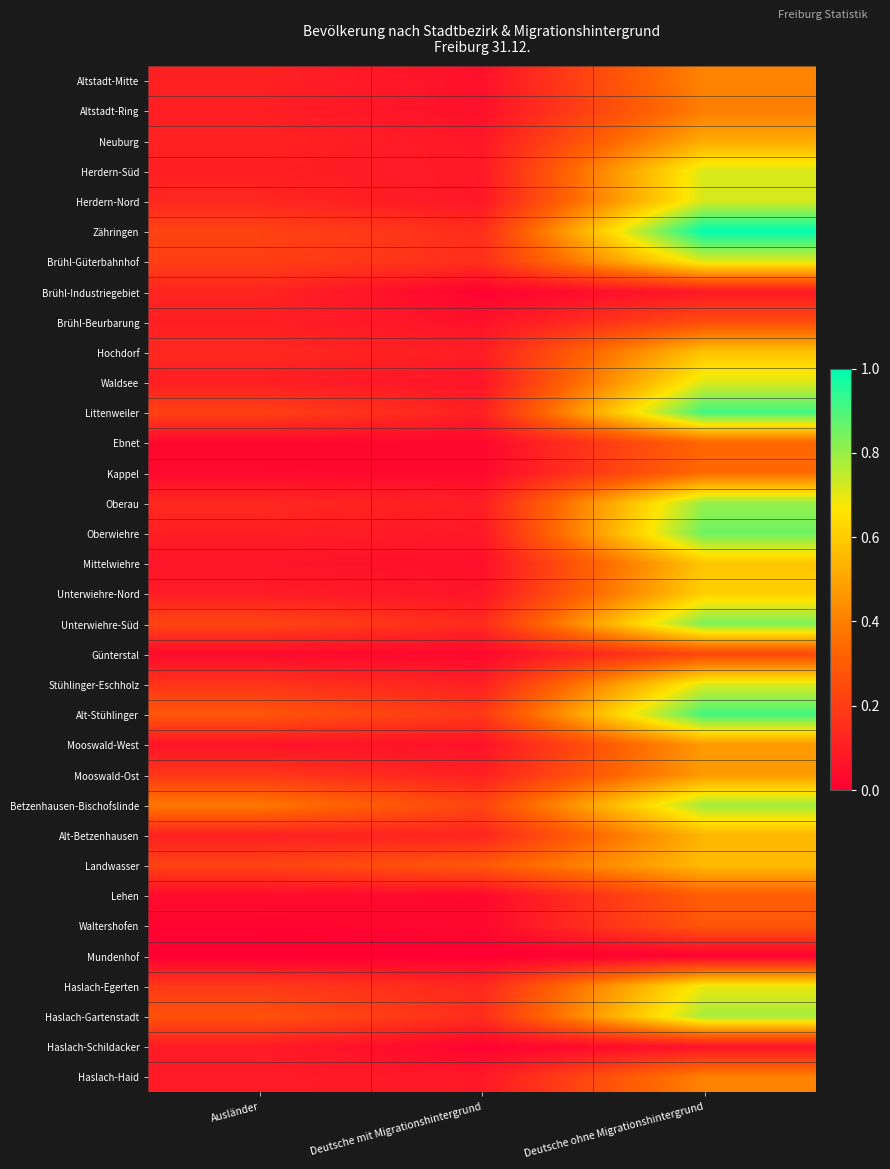

At how many categories does at least one series exceed 0?

3